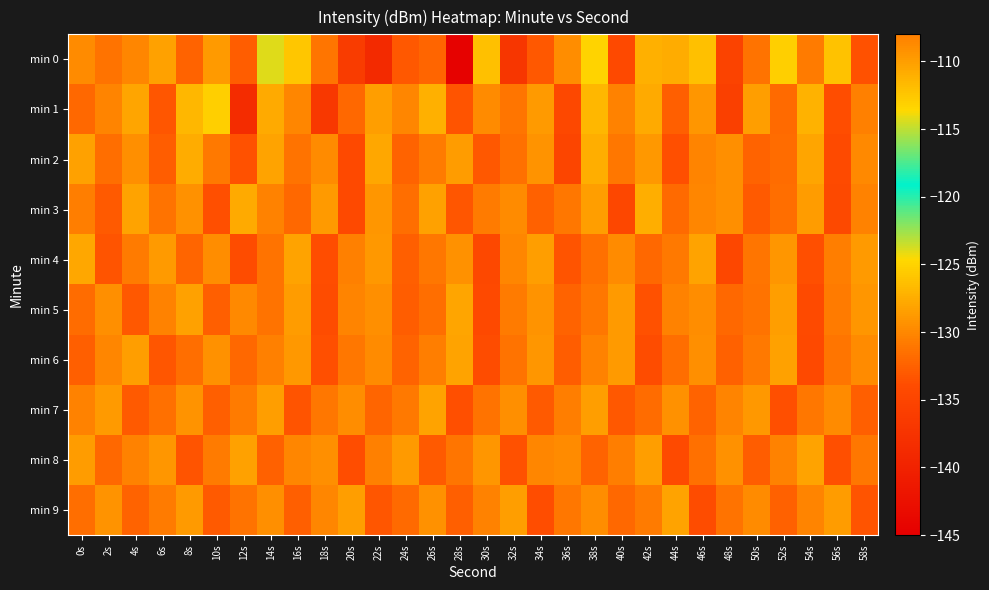

At which category is the sum across all series the highest?

4s